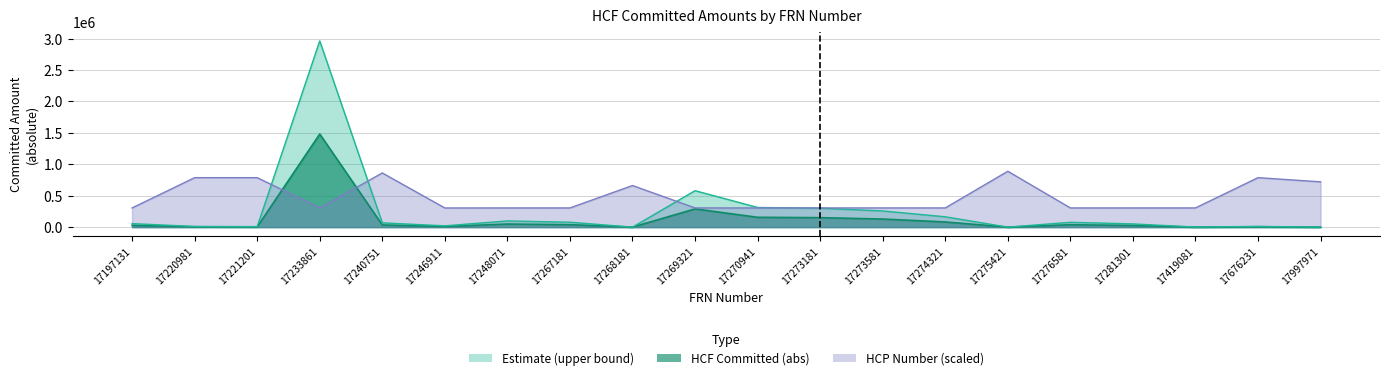

How many categories are shown in the chart?

20